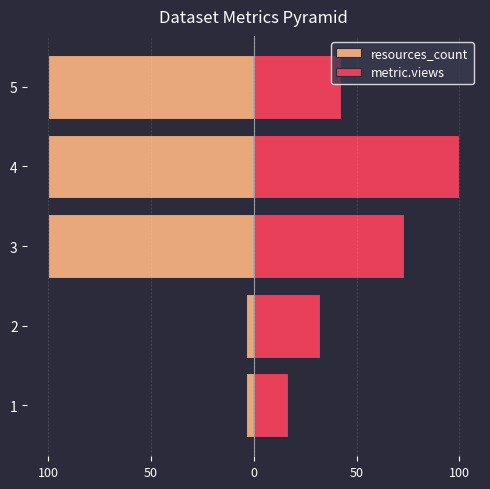

What is the difference between the second highest and second lowest values in the resources_count series?

96.0